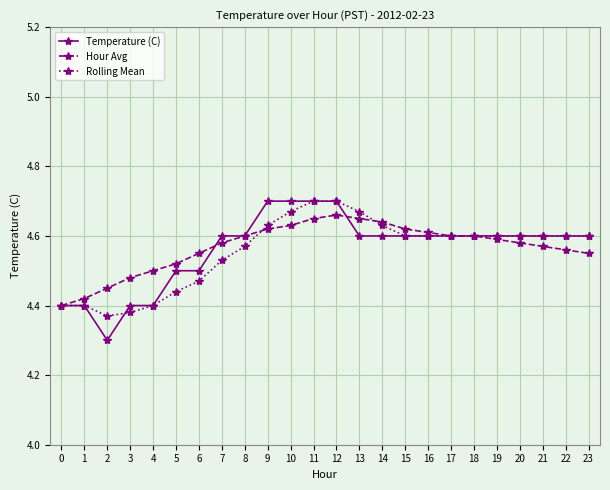

Which series has the widest spread of values?

Temperature (C)